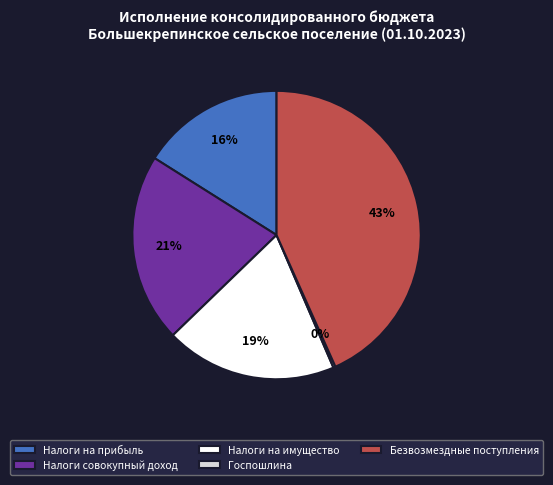

To the nearest percent, what is the difference between the largest and smallest slice percentages?

43%